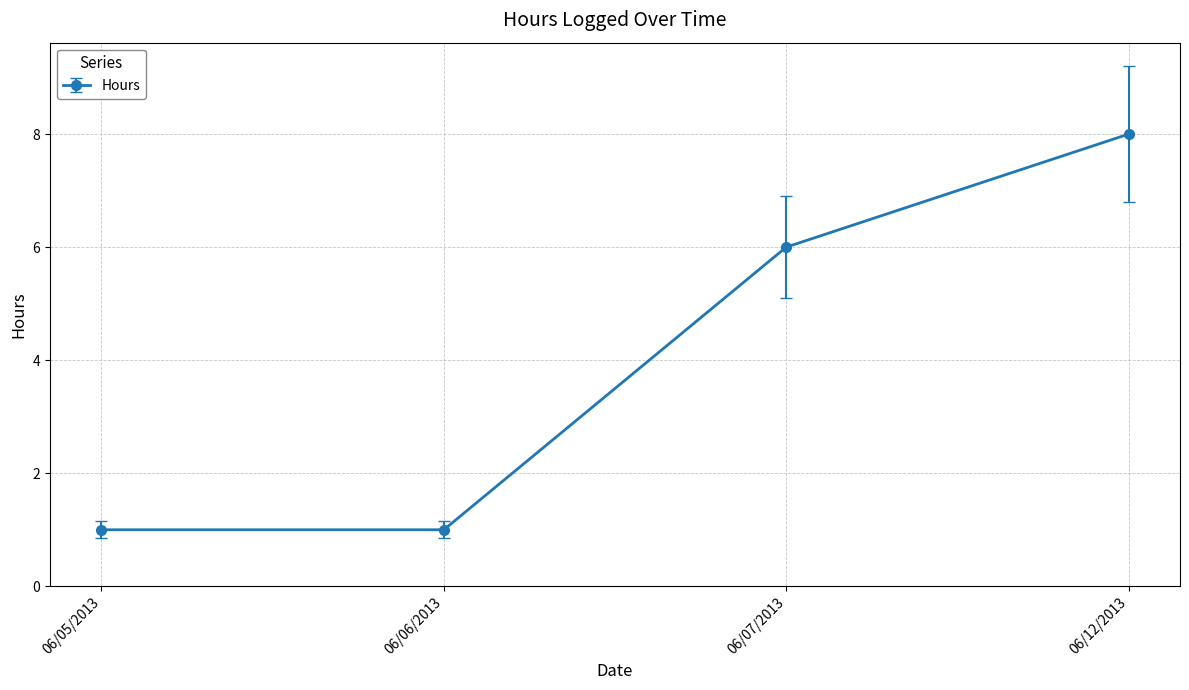

Reading right to left, transcribe all the data shown in this chart.

06/12/2013=8	06/07/2013=6	06/06/2013=1	06/05/2013=1